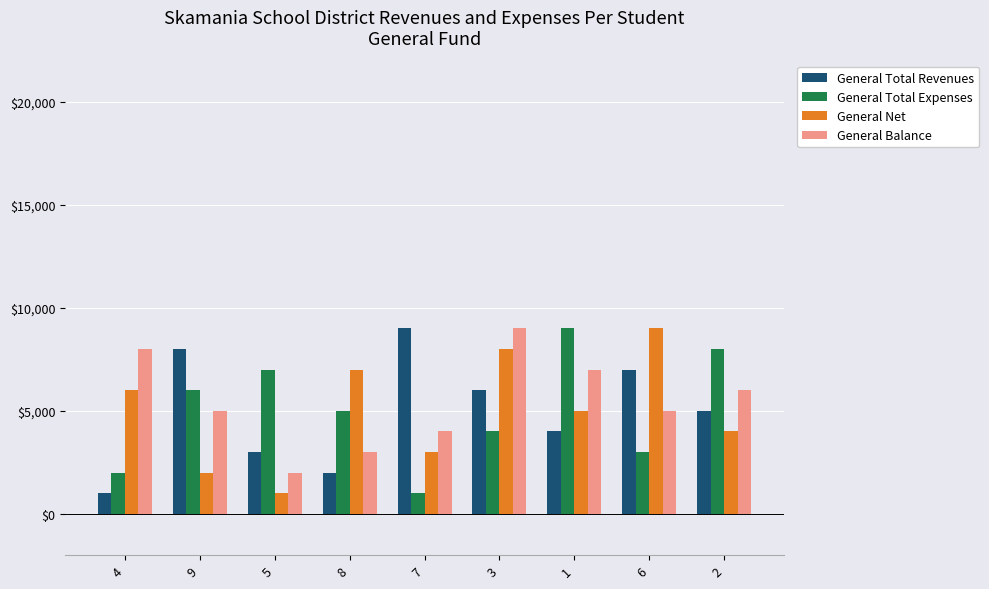

How many values in the General Total Revenues series are below 5000?

4